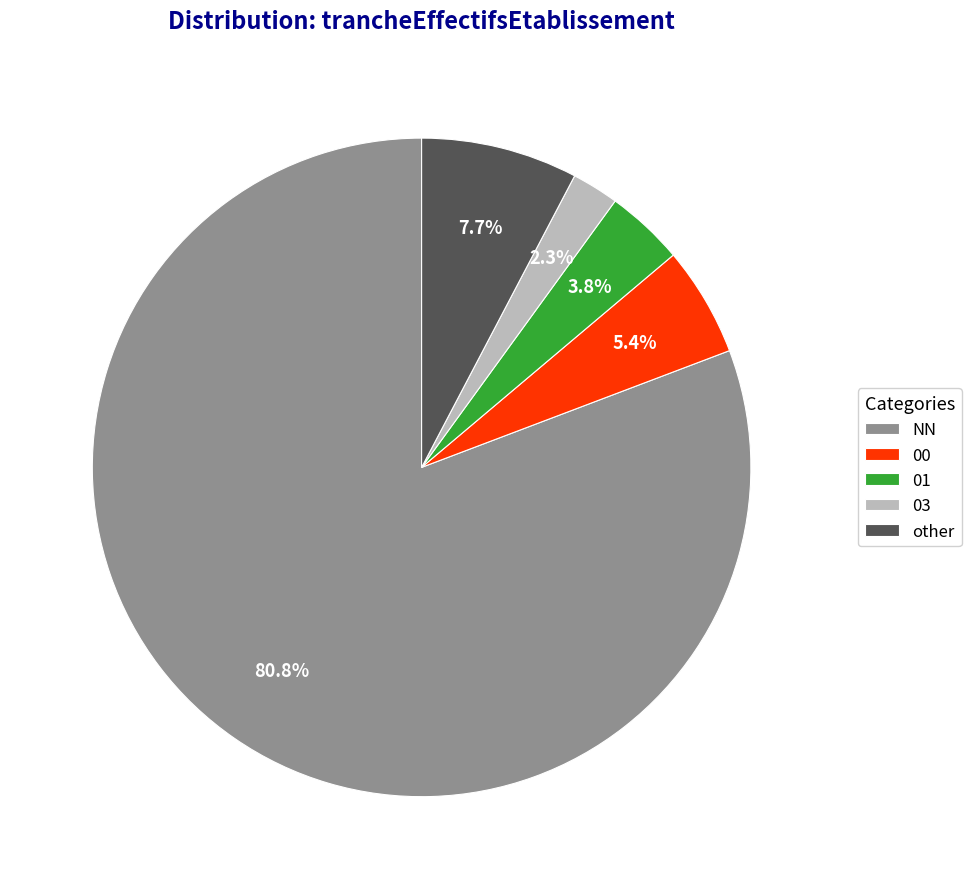

Count the number of slices in the pie.

5